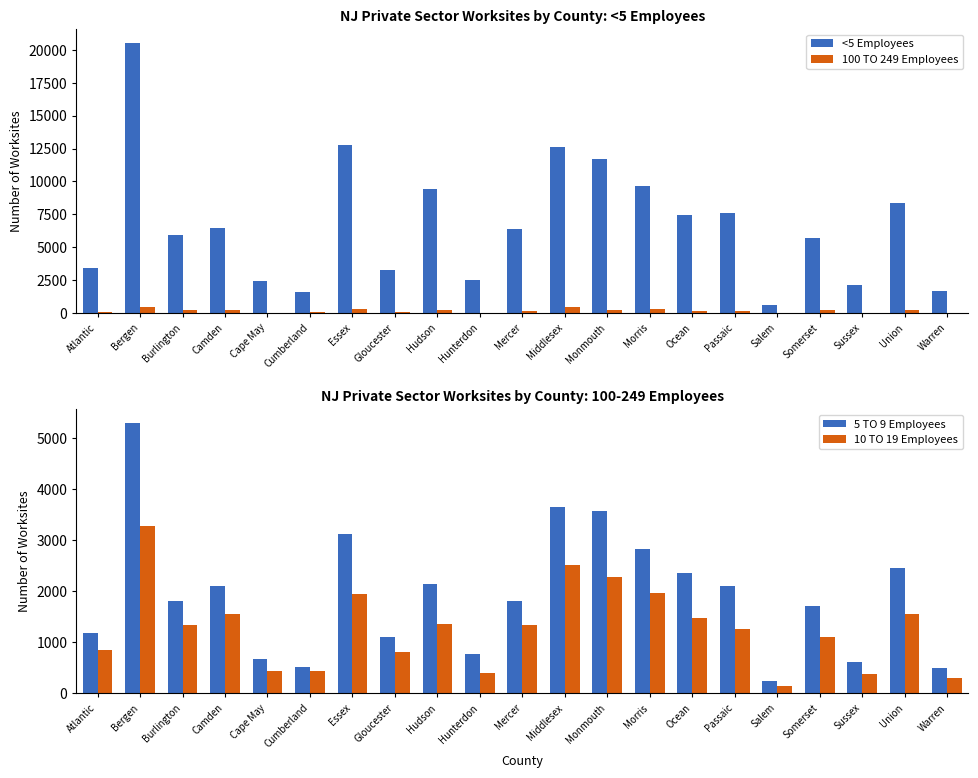

True or false: 5 TO 9 Employees has a value of 233 at Salem.

True